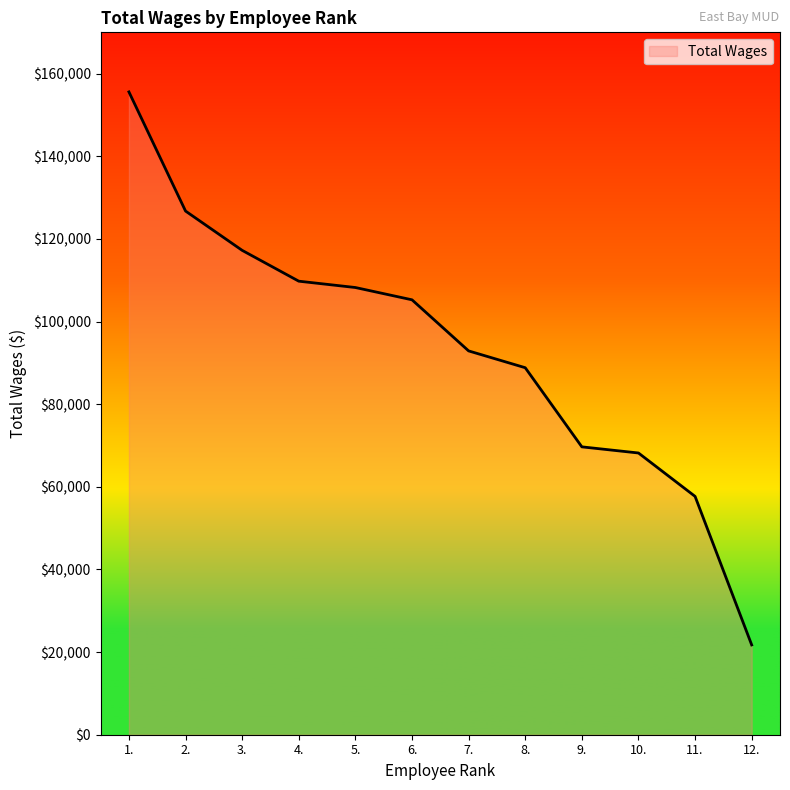

What is the maximum value shown in the chart?

155582